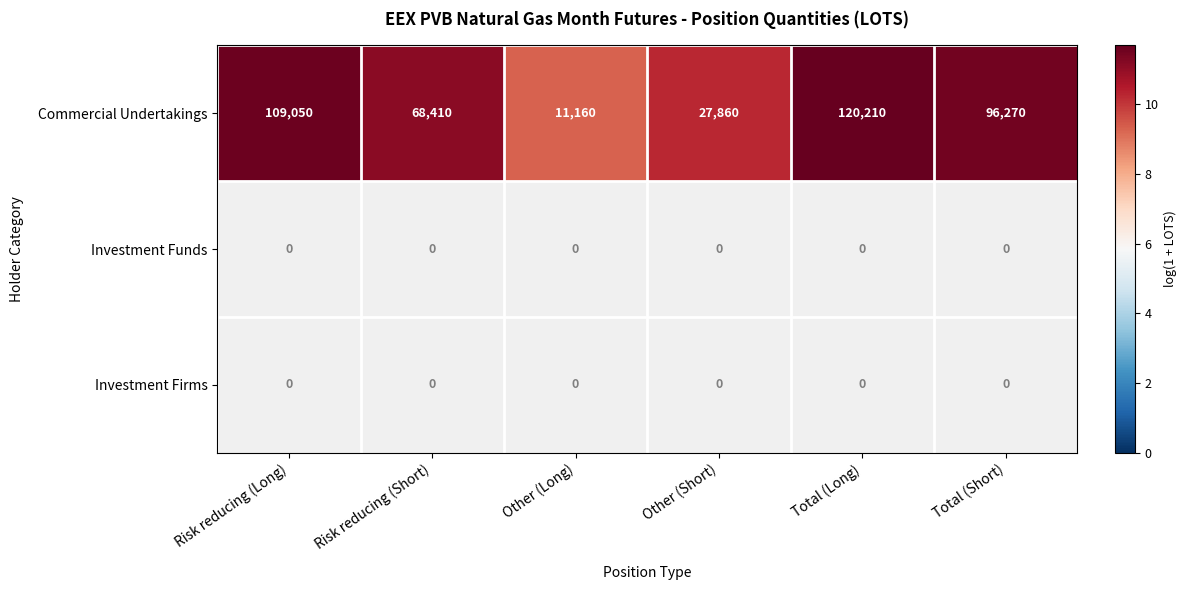

What is the average value of the Commercial Undertakings series?

72160